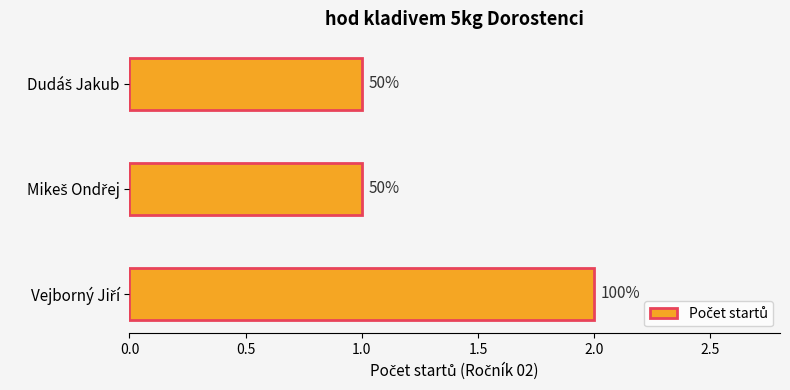

Does the chart contain any negative values?

No